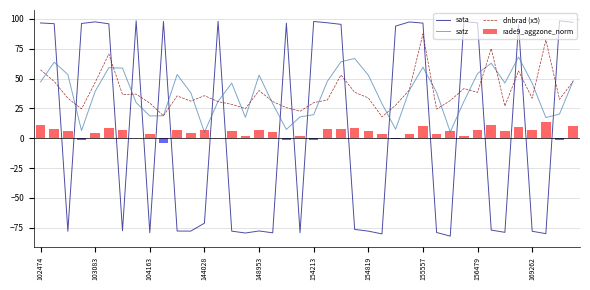

The value of rade9_aggzone_norm at 31 is 1.6. True or false?

True